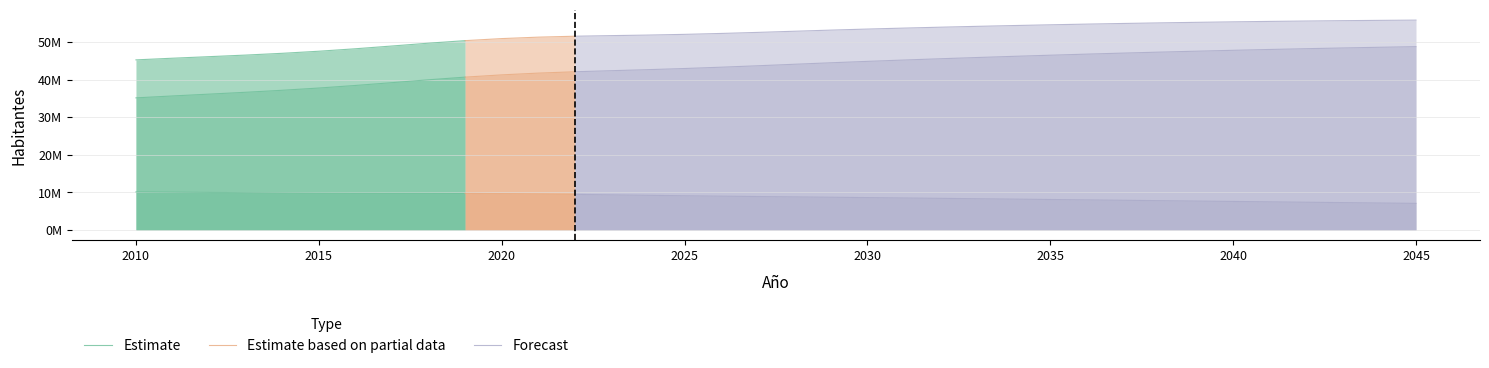

What is the average value of the Urbana Habitantes series?

43250700